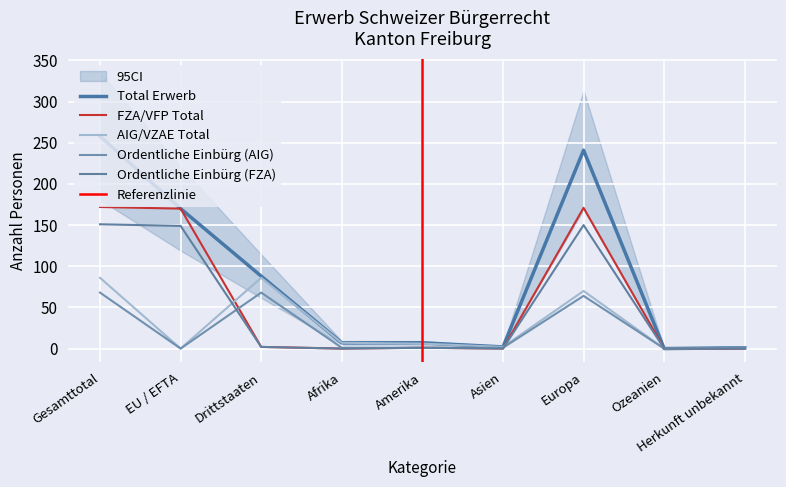

Reading left to right, list all the values displayed in this chart.

Total Erwerb: Gesamttotal=258	EU / EFTA=170	Drittstaaten=88	Afrika=7	Amerika=7	Asien=2	Europa=241	Ozeanien=0	Herkunft unbekannt=1
FZA/VFP Total: Gesamttotal=172	EU / EFTA=170	Drittstaaten=2	Afrika=0	Amerika=1	Asien=0	Europa=171	Ozeanien=0	Herkunft unbekannt=0
AIG/VZAE Total: Gesamttotal=86	EU / EFTA=0	Drittstaaten=86	Afrika=7	Amerika=6	Asien=2	Europa=70	Ozeanien=0	Herkunft unbekannt=1
Ordentliche Einbürg (AIG): Gesamttotal=68	EU / EFTA=0	Drittstaaten=68	Afrika=1	Amerika=1	Asien=1	Europa=64	Ozeanien=0	Herkunft unbekannt=1
Ordentliche Einbürg (FZA): Gesamttotal=151	EU / EFTA=149	Drittstaaten=2	Afrika=0	Amerika=1	Asien=0	Europa=150	Ozeanien=0	Herkunft unbekannt=0